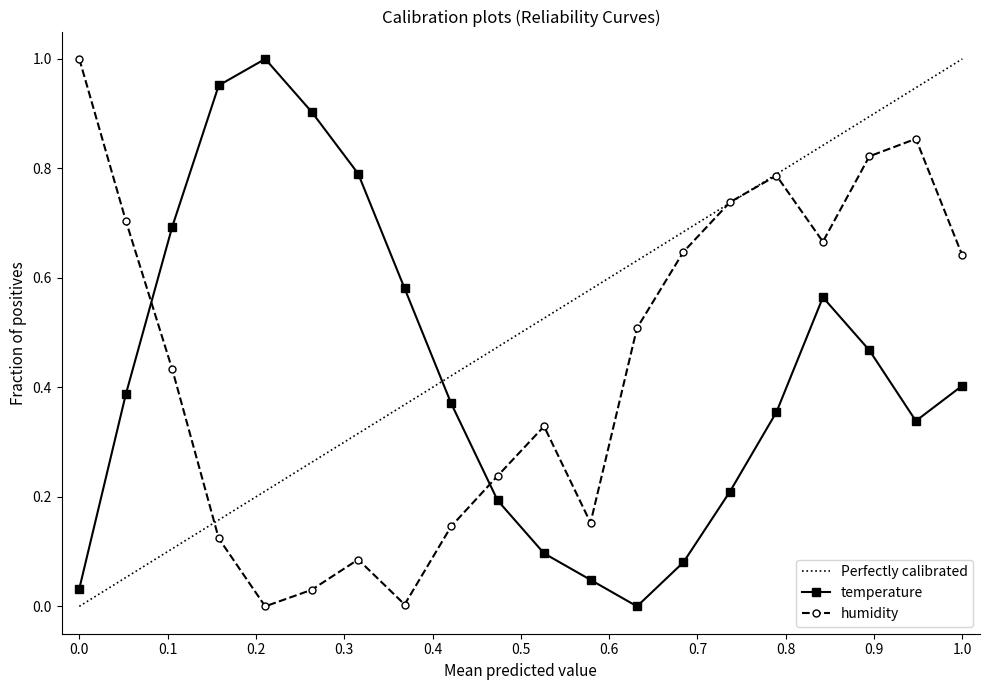

True or false: temperature has more than 1 interior local peaks.

True